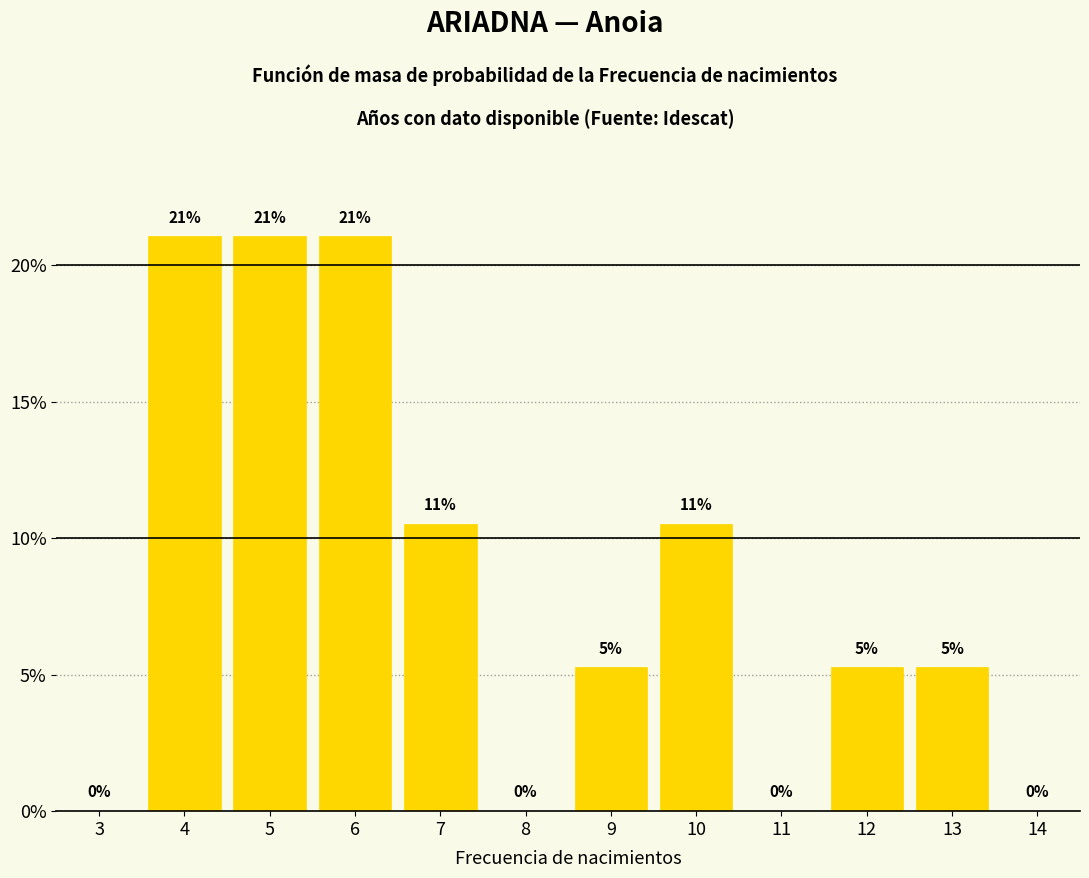

Is it true that the value at 3 is -7.5?

False